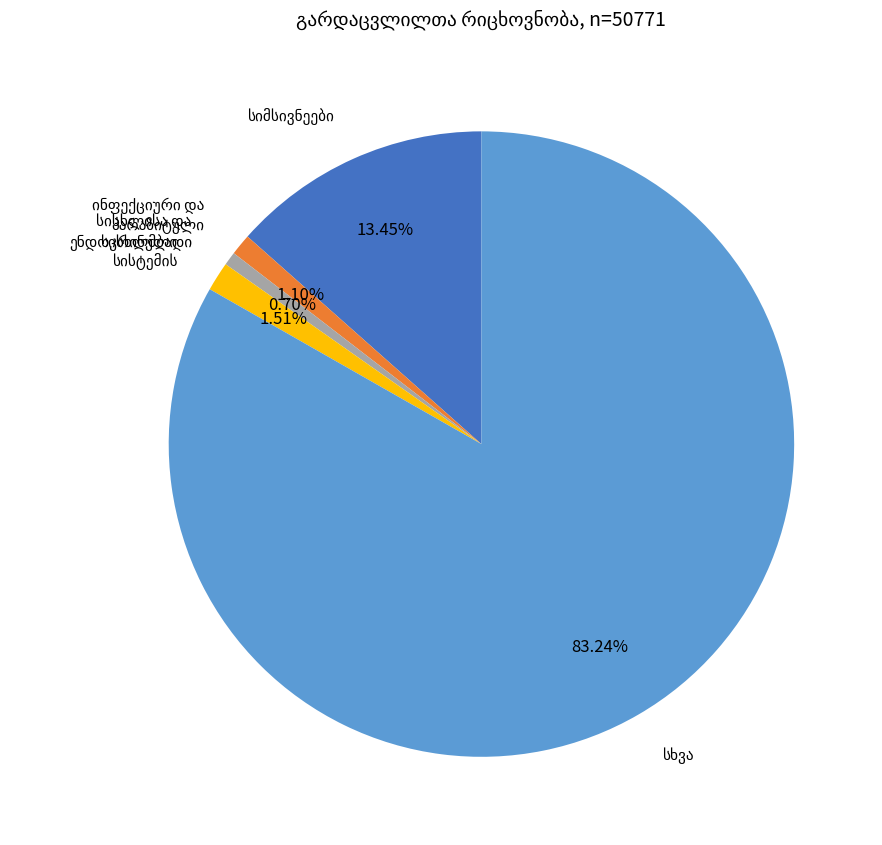

To the nearest percent, what is the difference between the largest and smallest slice percentages?

83%